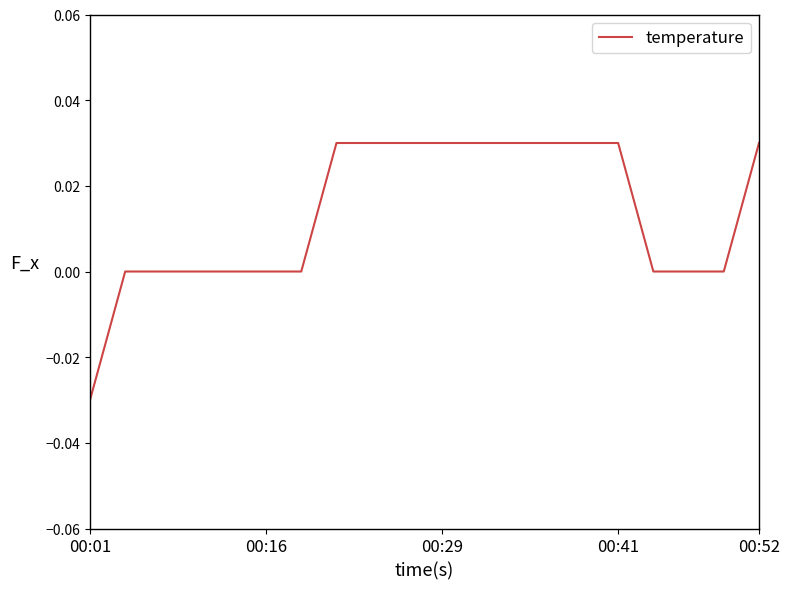

How many lines are shown in the chart?

1